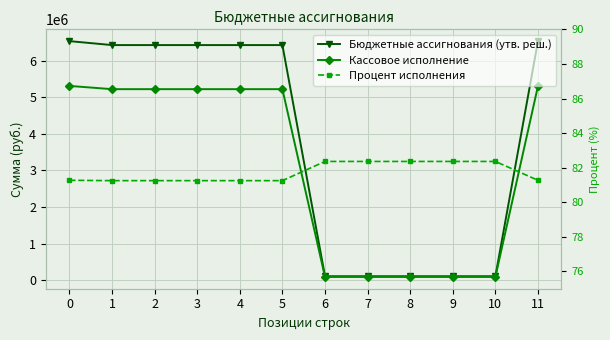

What are all the series names shown in the legend?

Бюджетные ассигнования (утв. реш.), Кассовое исполнение, Процент исполнения